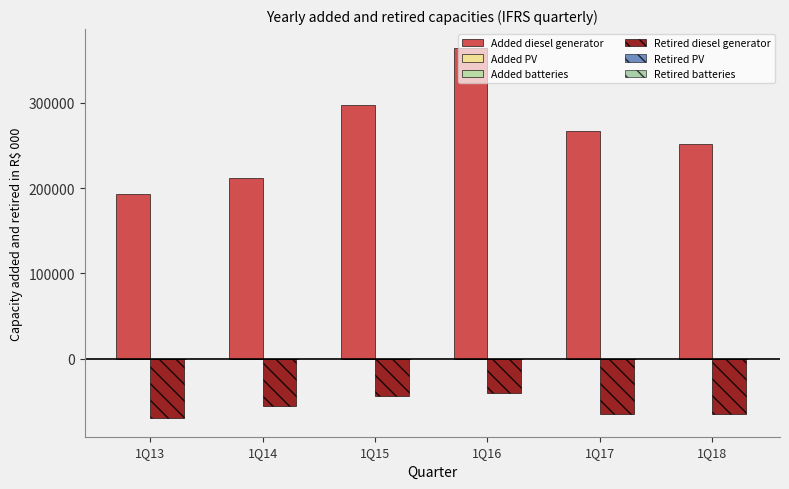

What is the greatest value displayed?

364769